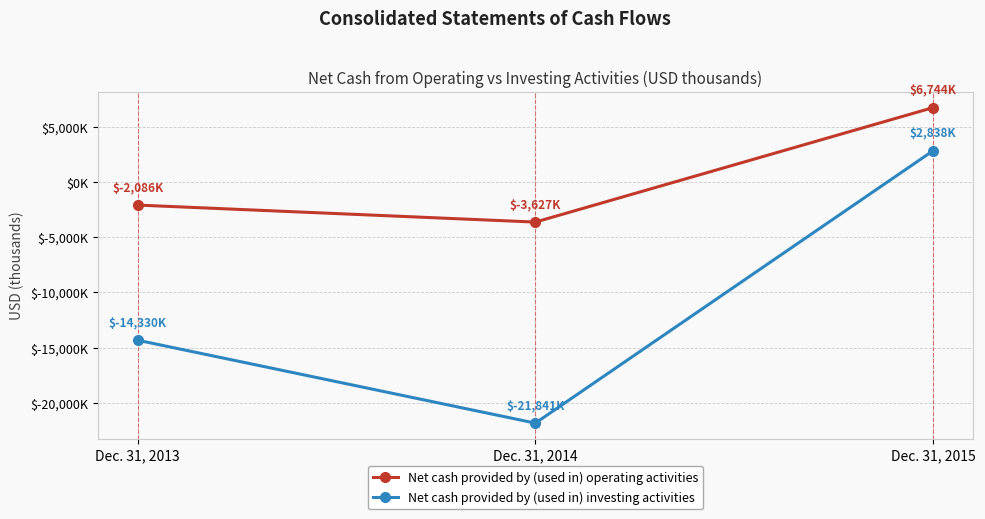

At which label is Net cash provided by (used in) investing activities closest to -9501?

Dec. 31, 2013